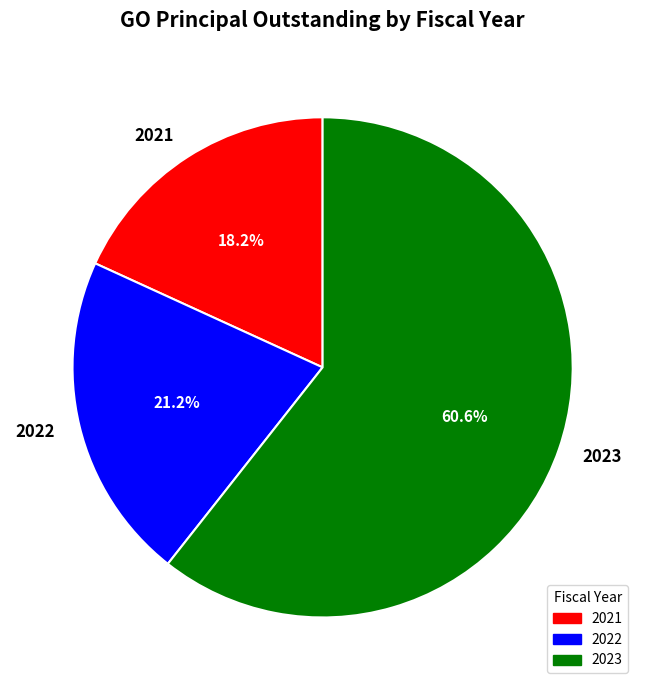

How many segments does this pie chart have?

3